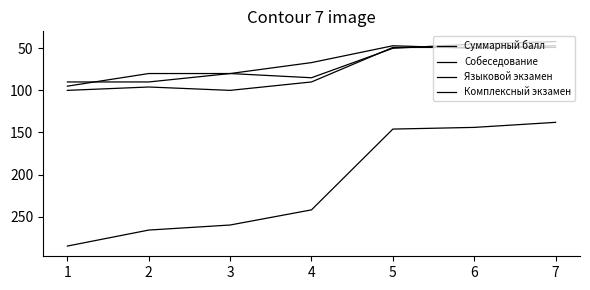

How many lines are shown in the chart?

4